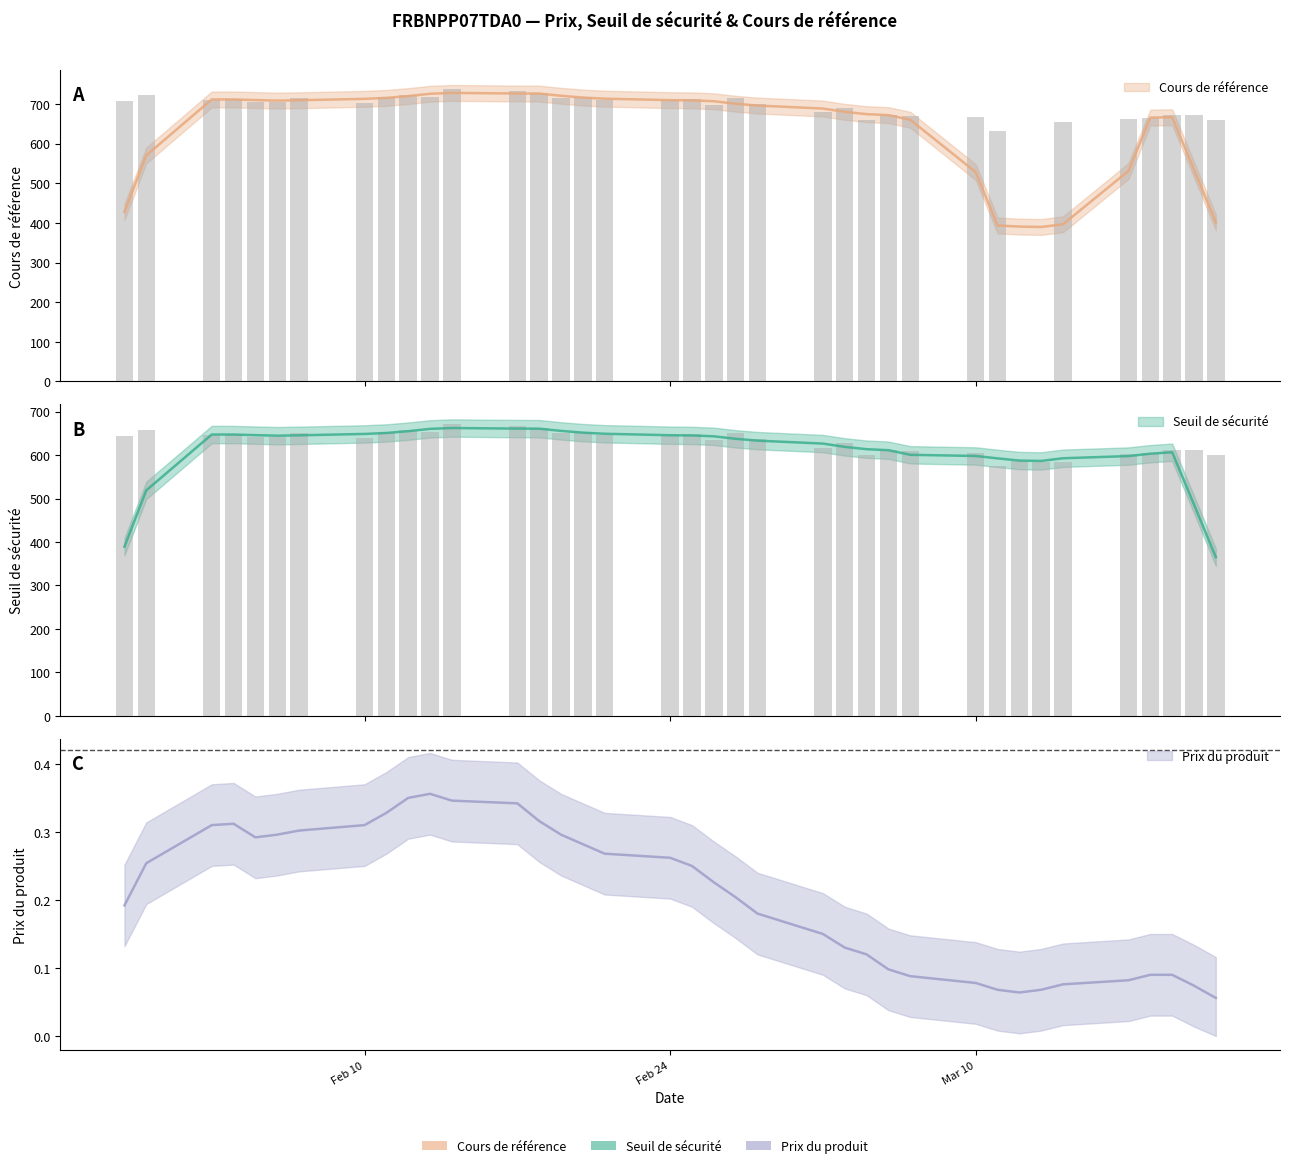

What is the average value of the Cours de référence series?

658.8